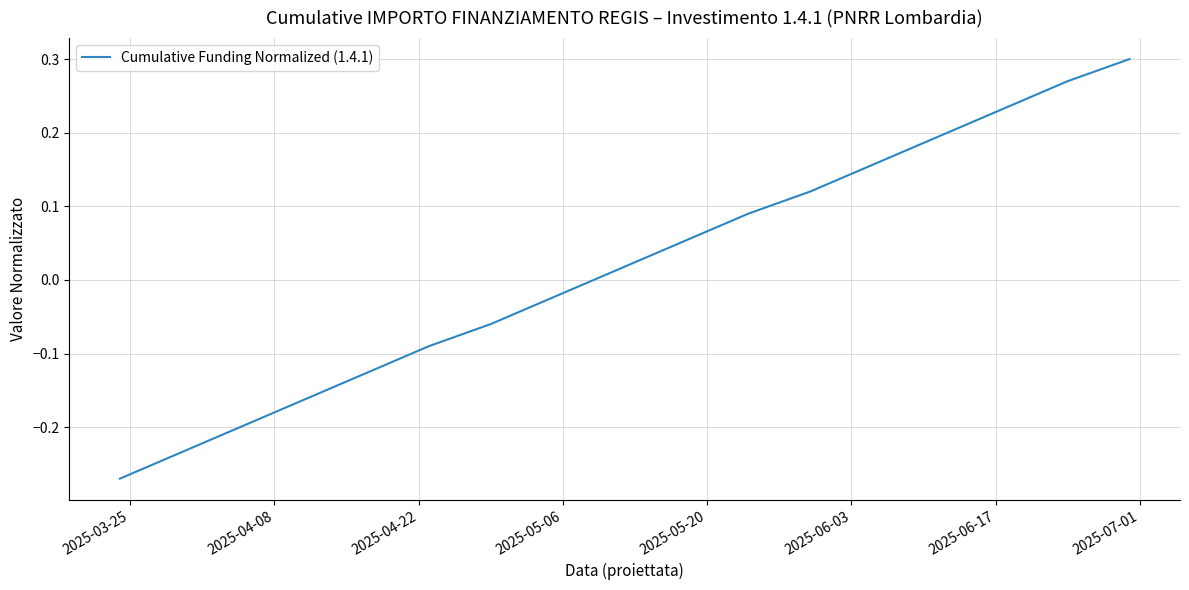

How many lines are shown in the chart?

1